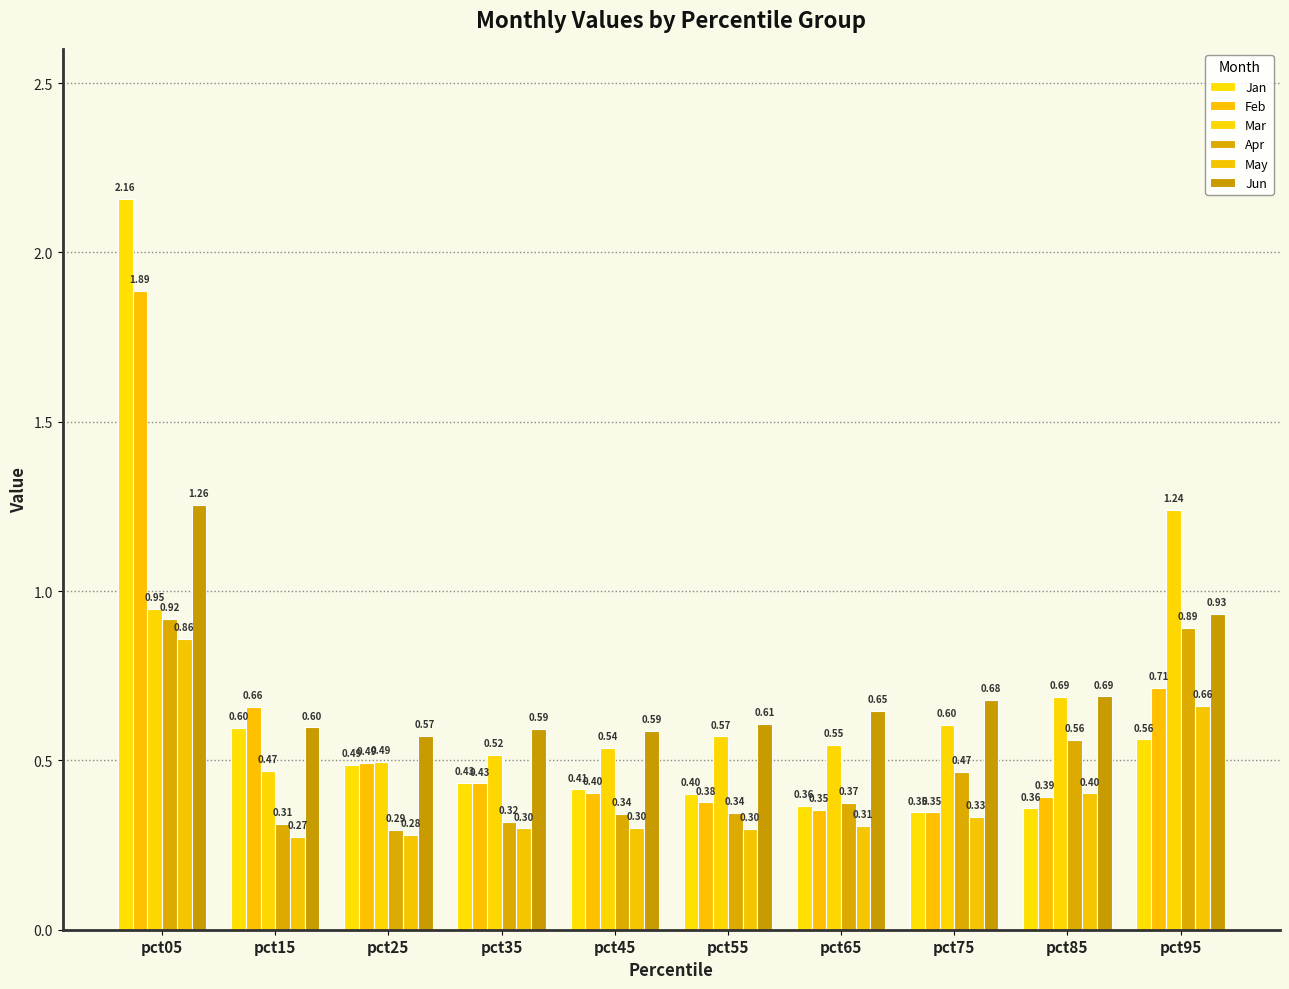

The value of Jan at pct75 is 0.3. True or false?

True